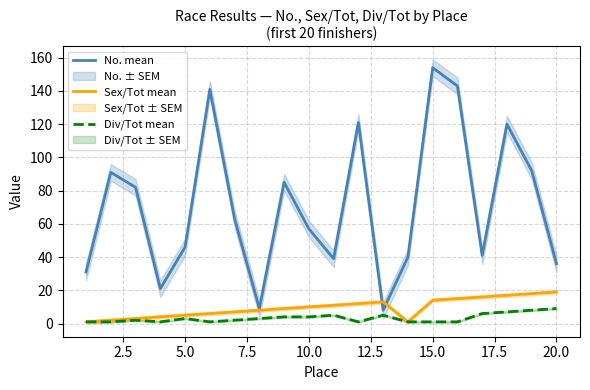

At which label does No. mean reach its peak?

15.0